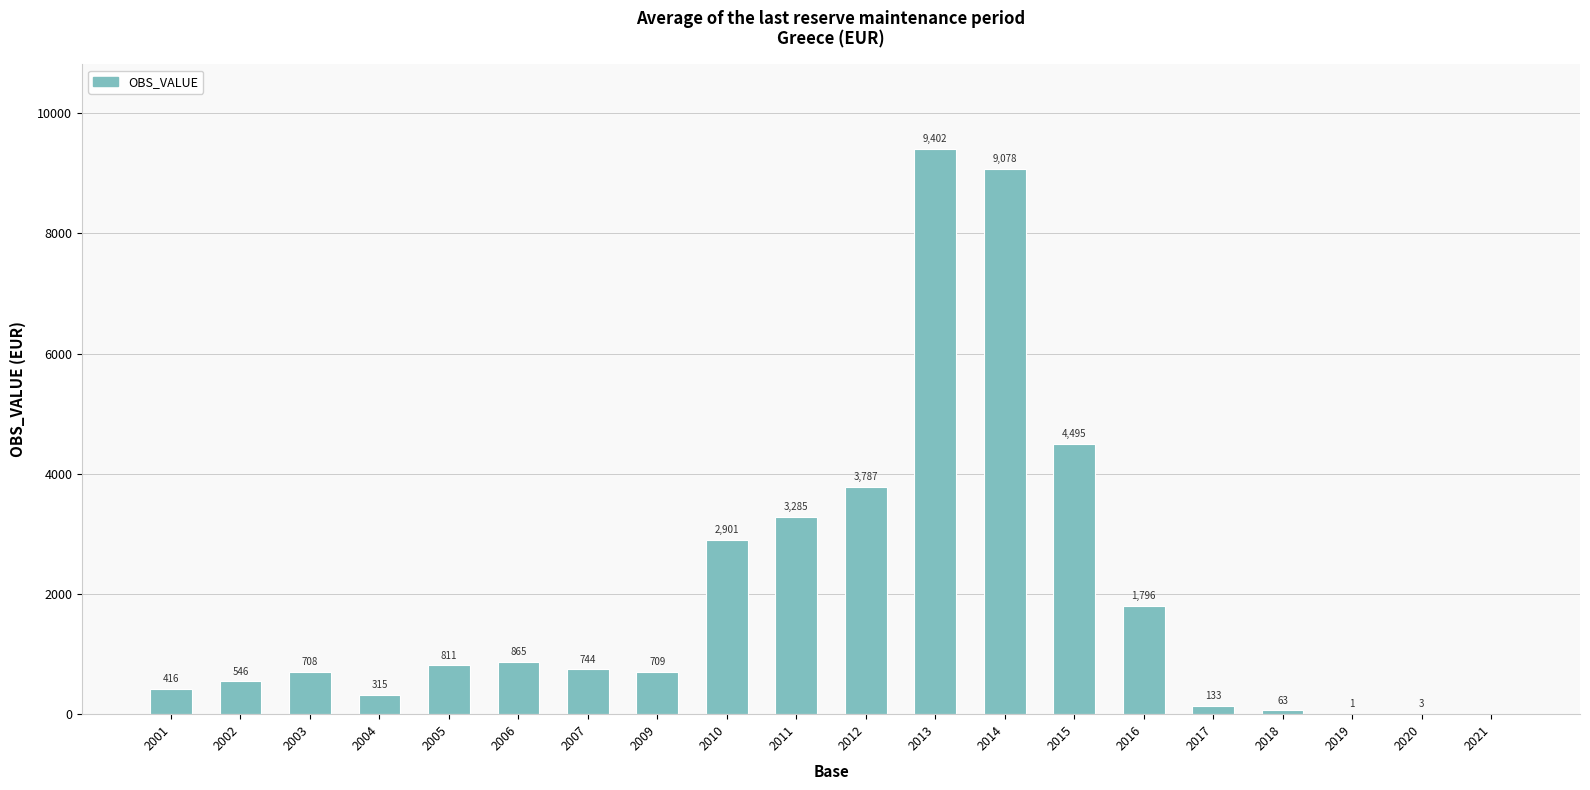

Where does the data first go above 744?

2005